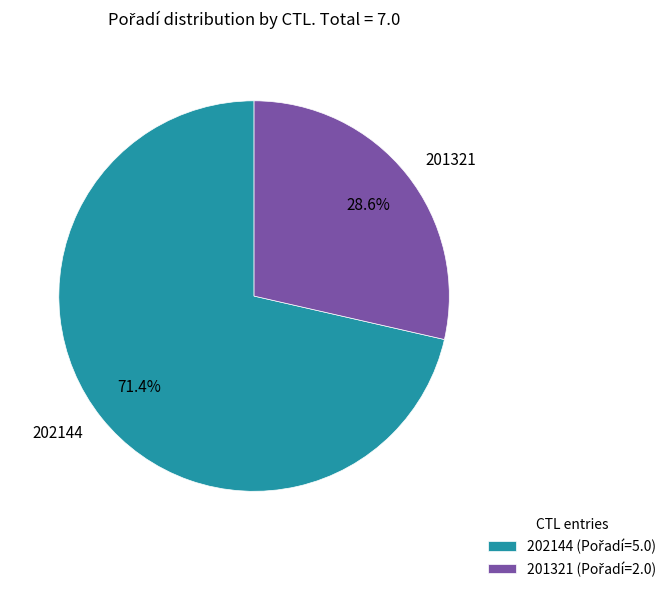

Is the sum of 202144 and 201321 greater than half?

Yes